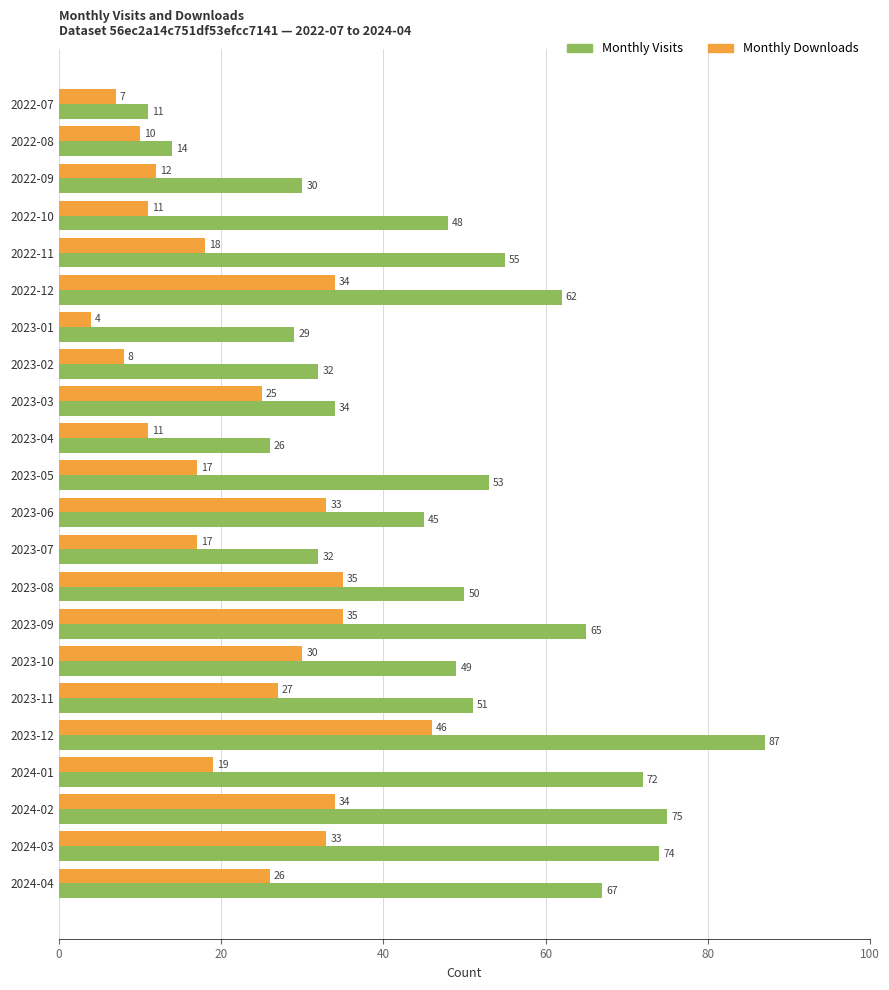

At which category is the sum across all series the highest?

2023-12